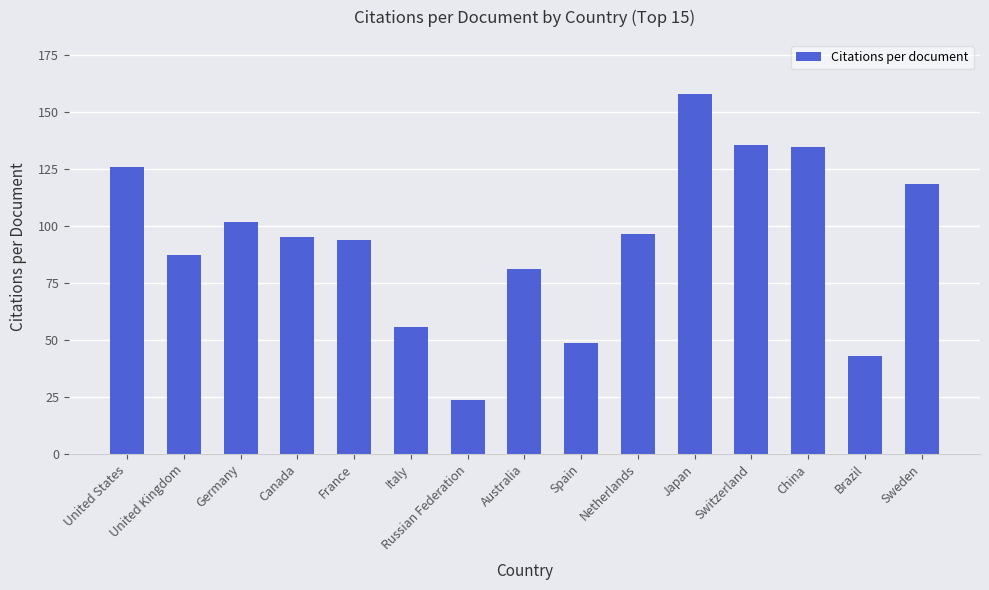

Between Netherlands and Italy, which is larger?

Netherlands